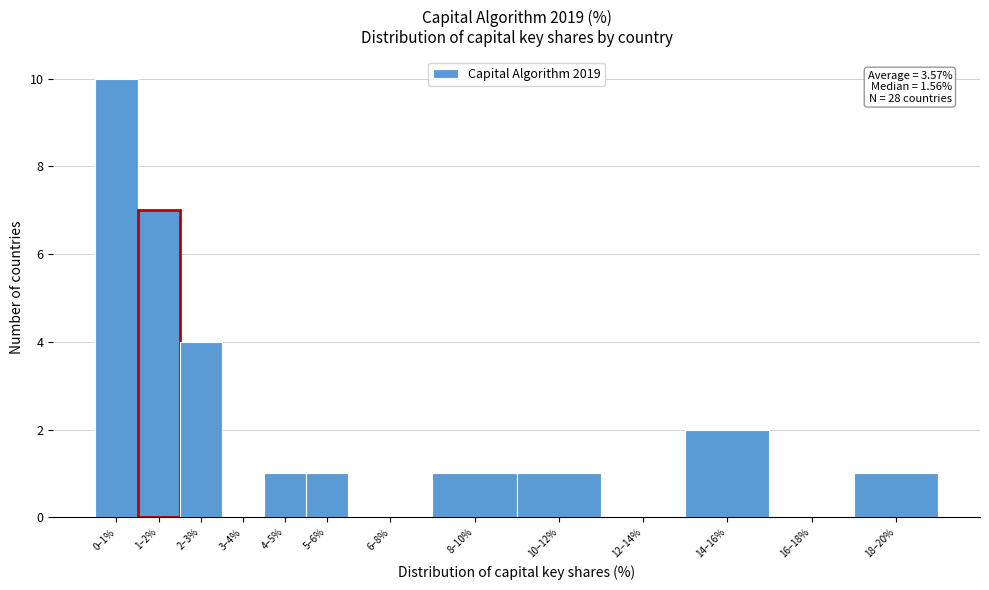

Reading left to right, extract all data points from this chart.

0–1%=10	1–2%=7	2–3%=4	3–4%=0	4–5%=1	5–6%=1	6–8%=0	8–10%=1	10–12%=1	12–14%=0	14–16%=2	16–18%=0	18–20%=1